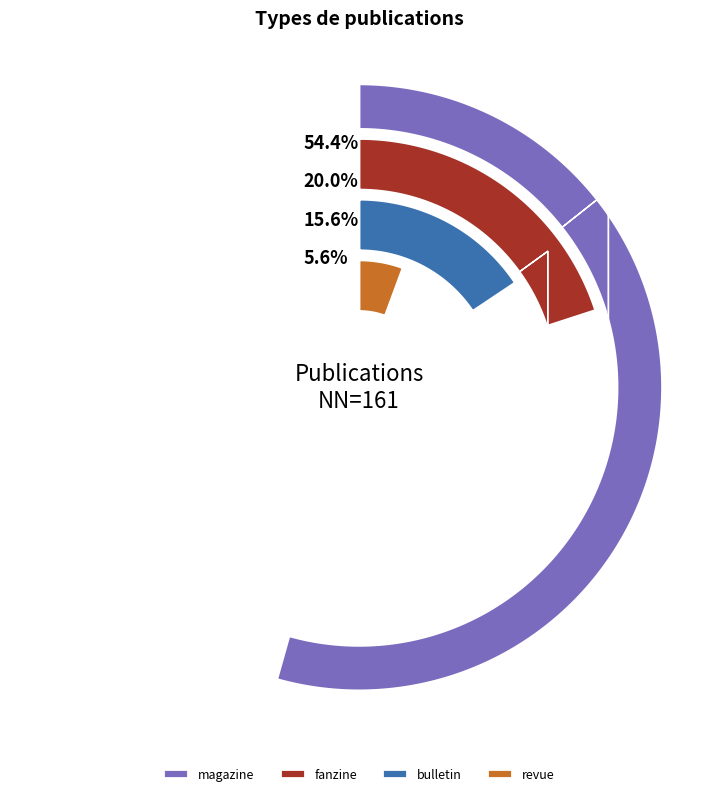

Does inconnu represent more than half of the total?

No